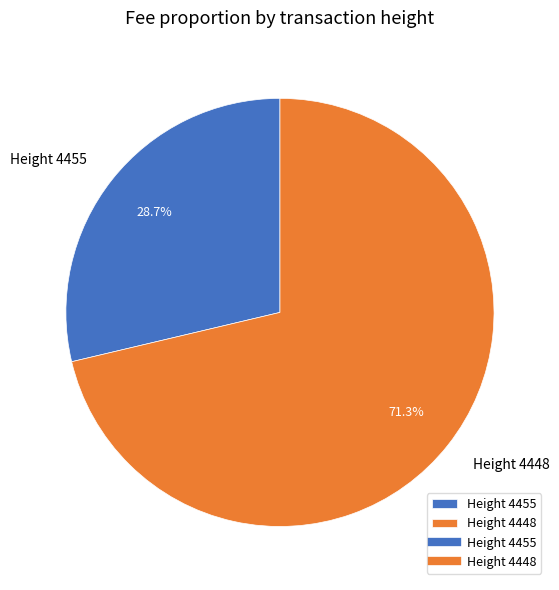

Approximately how many times larger is the value at Height 4455 compared to Height 4448?

0.4